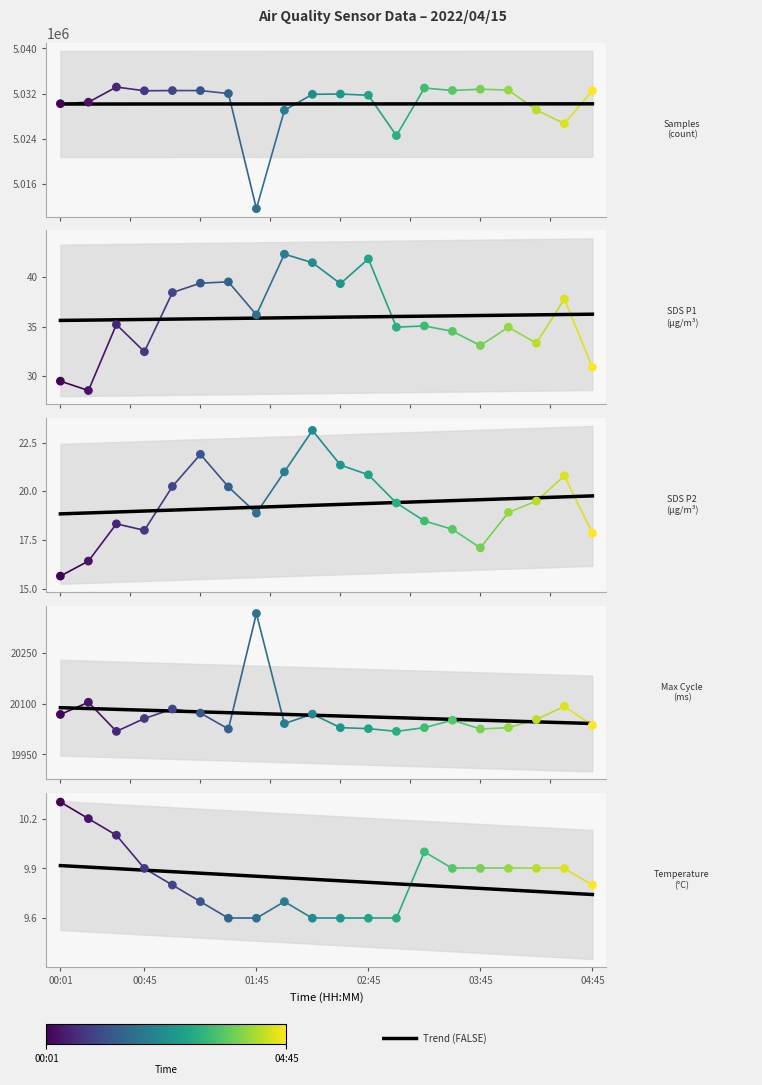

At how many categories does at least one series exceed 299538?

20